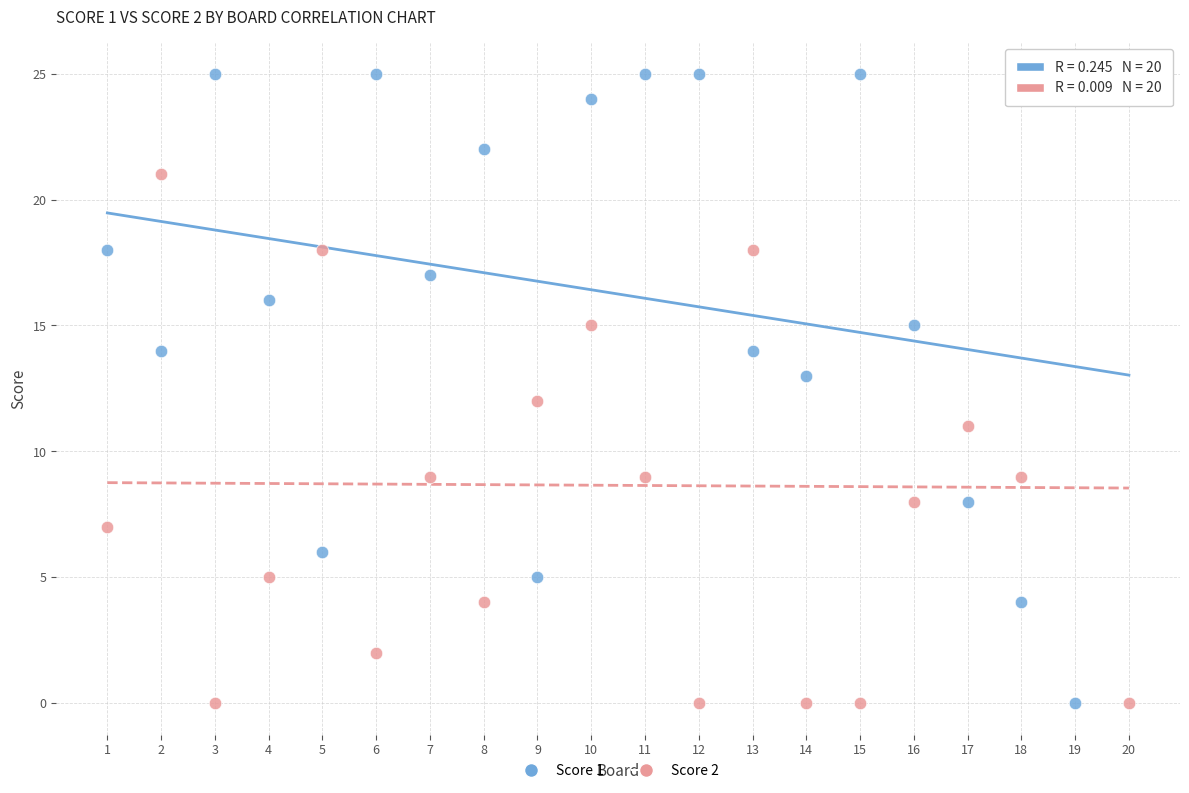

What is the X range (max minus min) for the scatter plot?

19